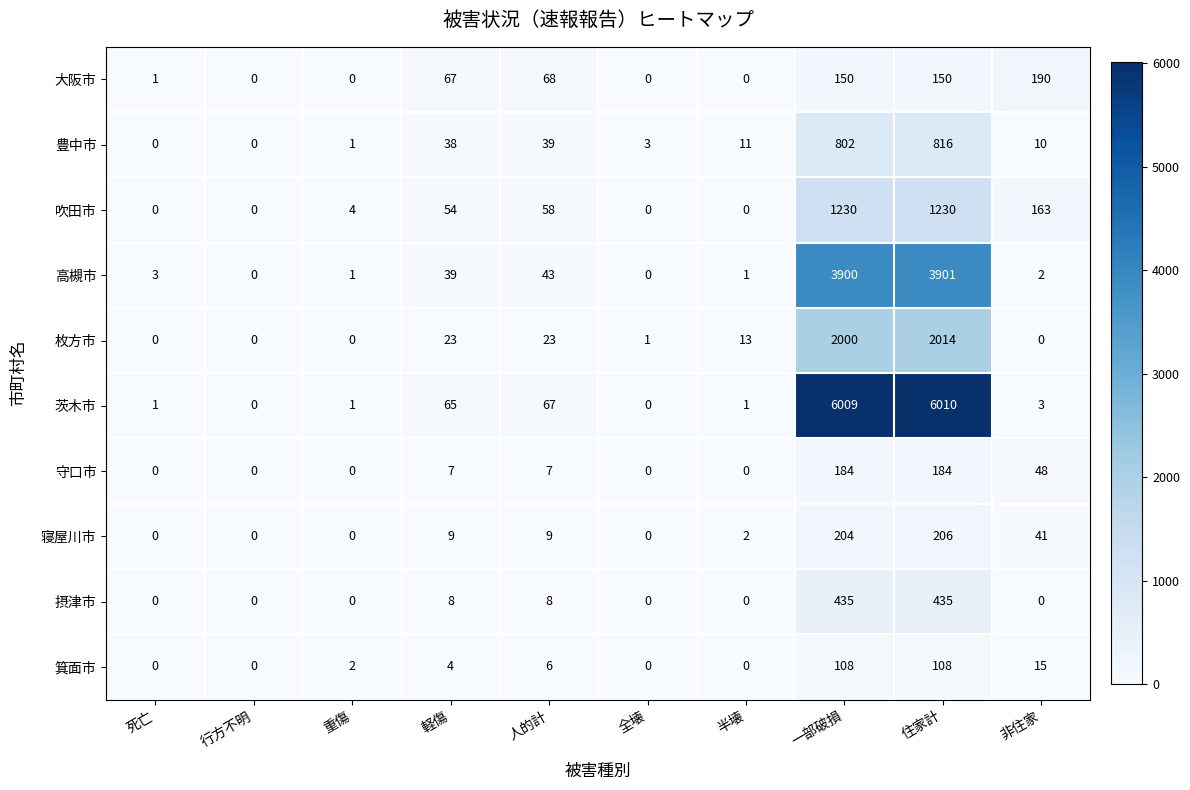

Rank the series by their maximum value, from lowest to highest.

箕面市, 守口市, 大阪市, 寝屋川市, 摂津市, 豊中市, 吹田市, 枚方市, 高槻市, 茨木市